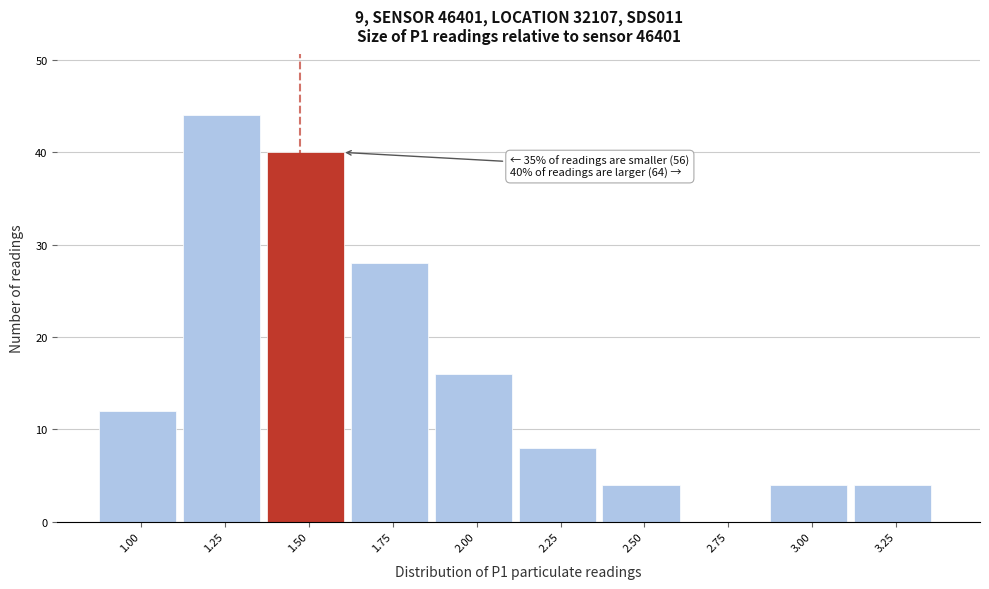

Reading right to left, transcribe all the data shown in this chart.

3.25=4	3.00=4	2.75=0	2.50=4	2.25=8	2.00=16	1.75=28	1.50=40	1.25=44	1.00=12